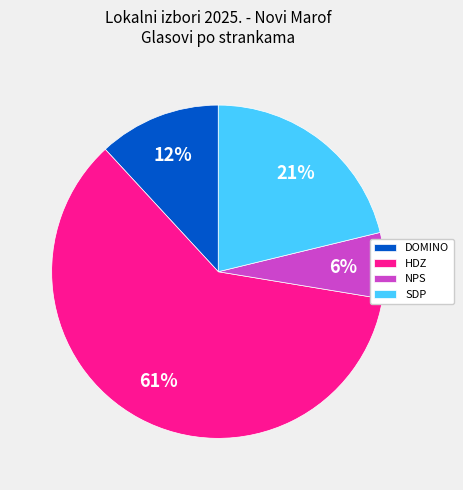

What is the largest slice in the pie chart?

HDZ